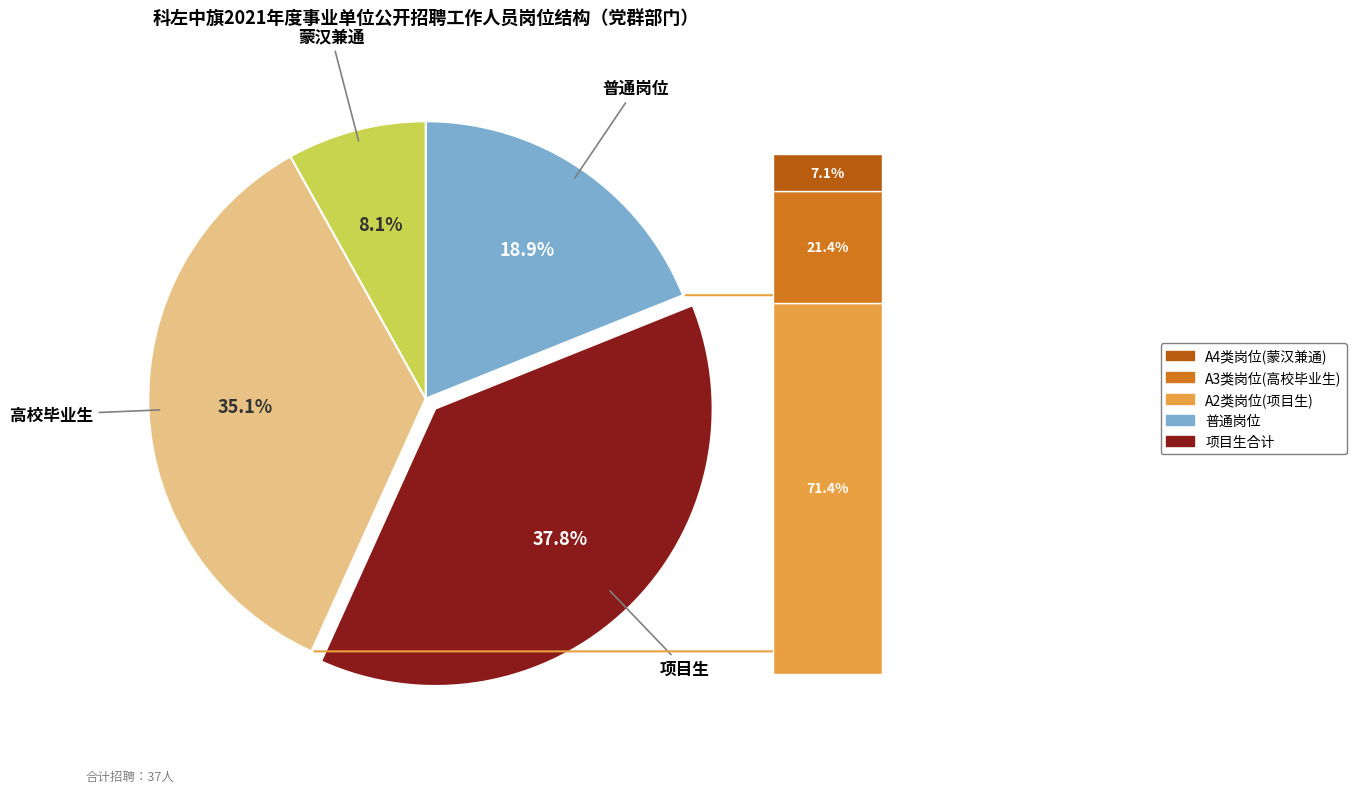

How many segments does this pie chart have?

4